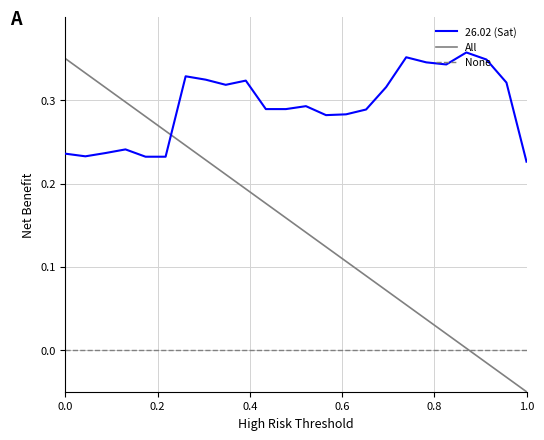

Rank the series by their average value, from lowest to highest.

None, All, 26.02 (Sat)